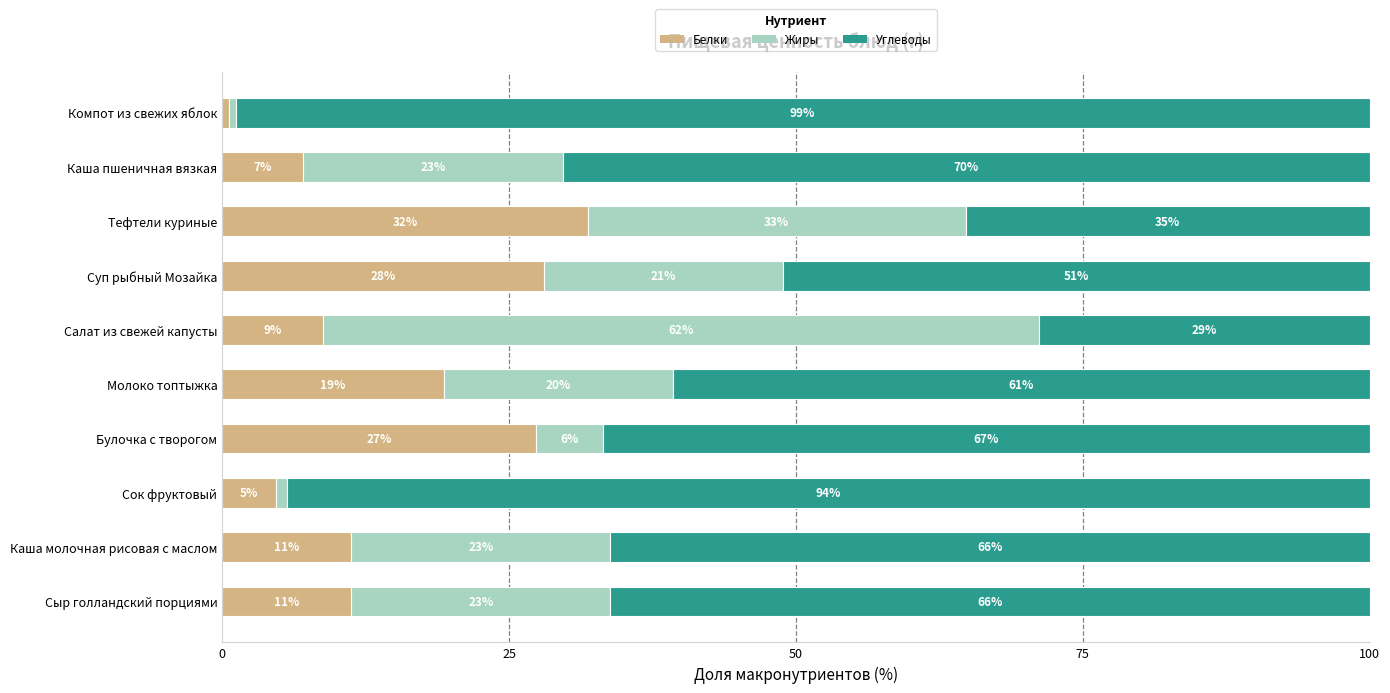

What are all the series names shown in the legend?

Белки, Жиры, Углеводы